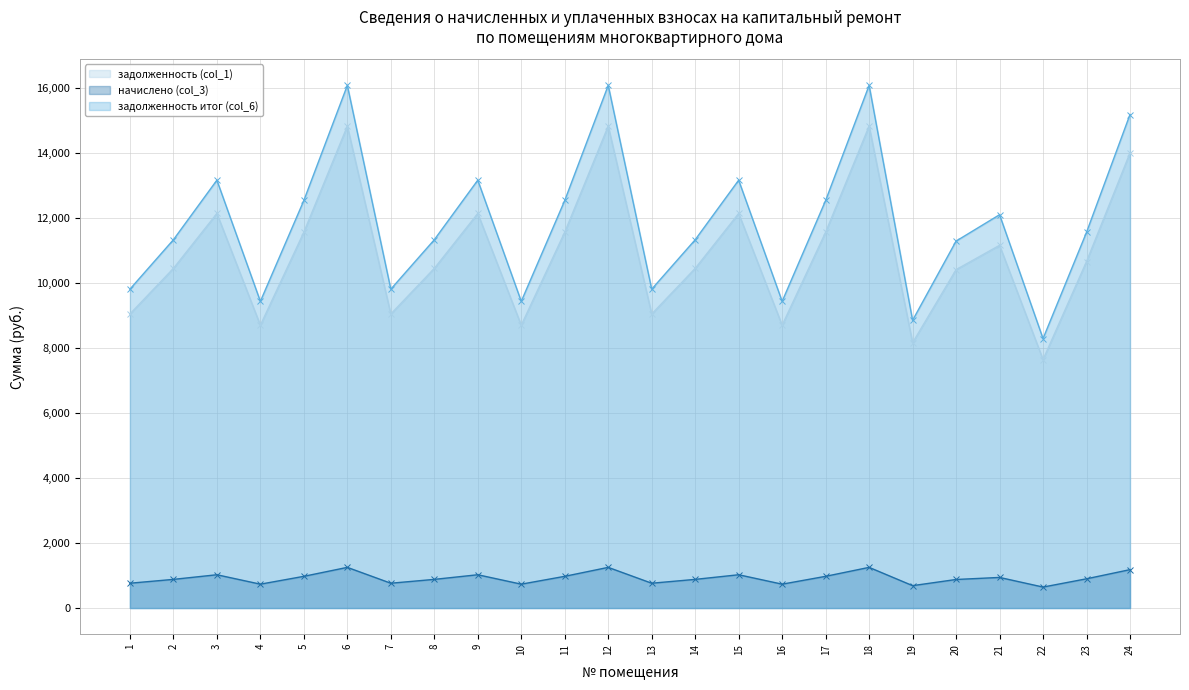

What is the difference between the highest and lowest values at 3?

12134.4